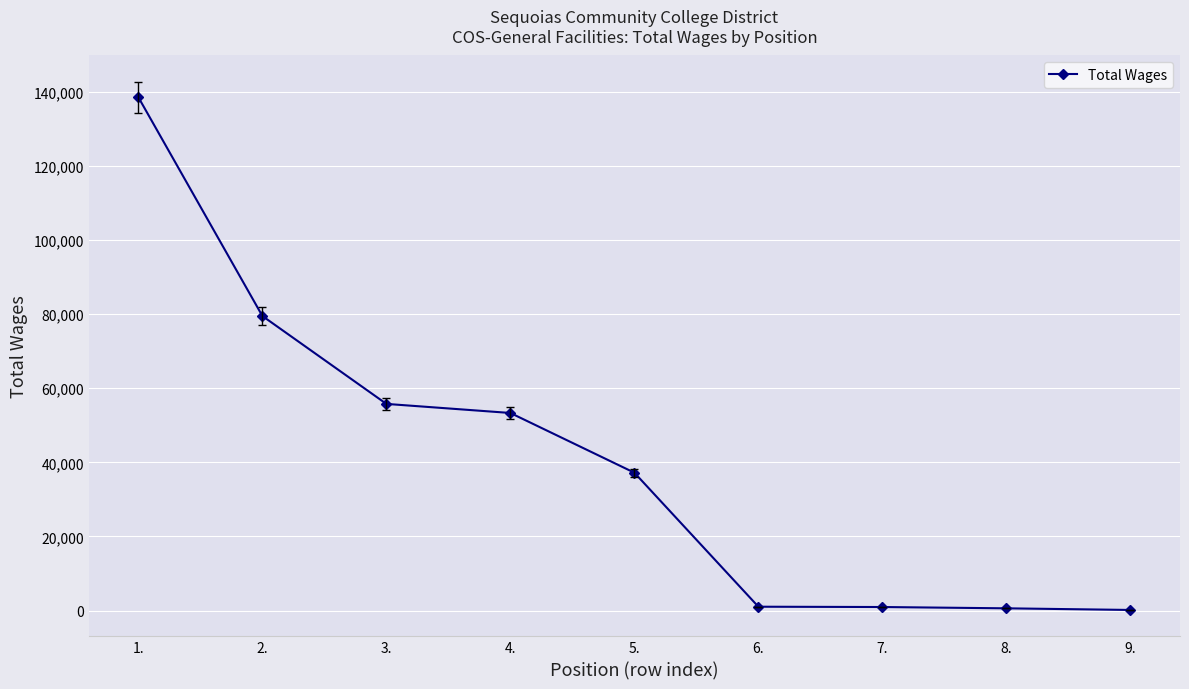

True or false: there are more than 2 points higher than both neighbors.

False